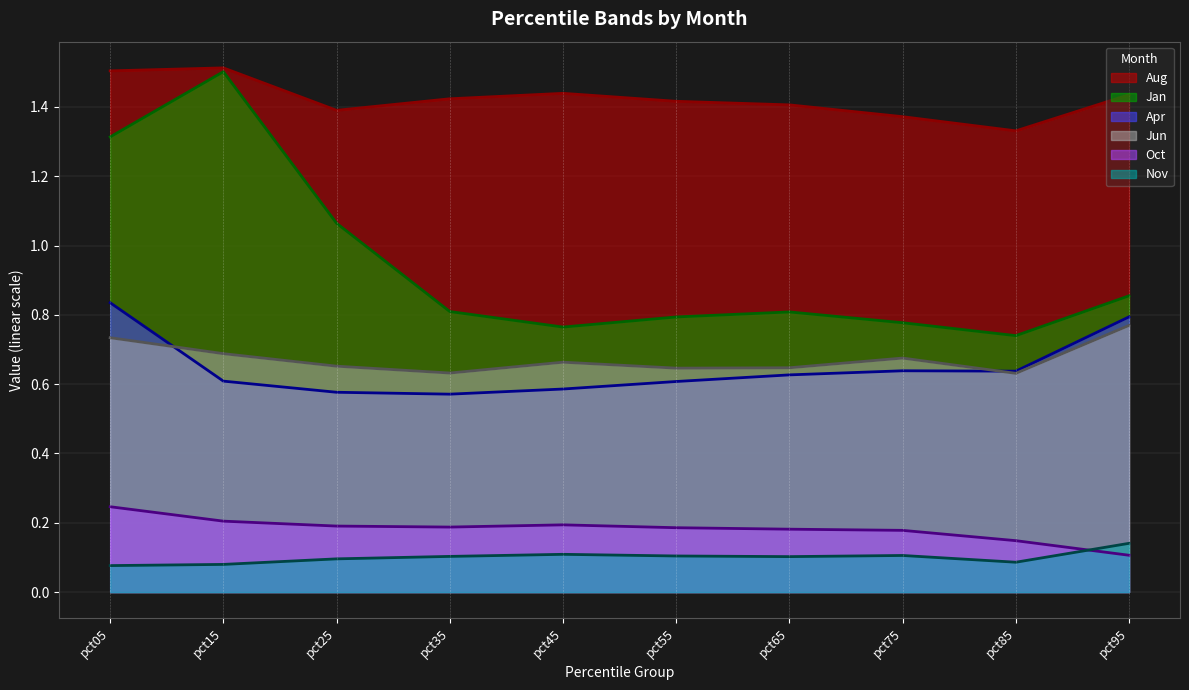

True or false: Oct has a value of 0.2 at pct25.

True